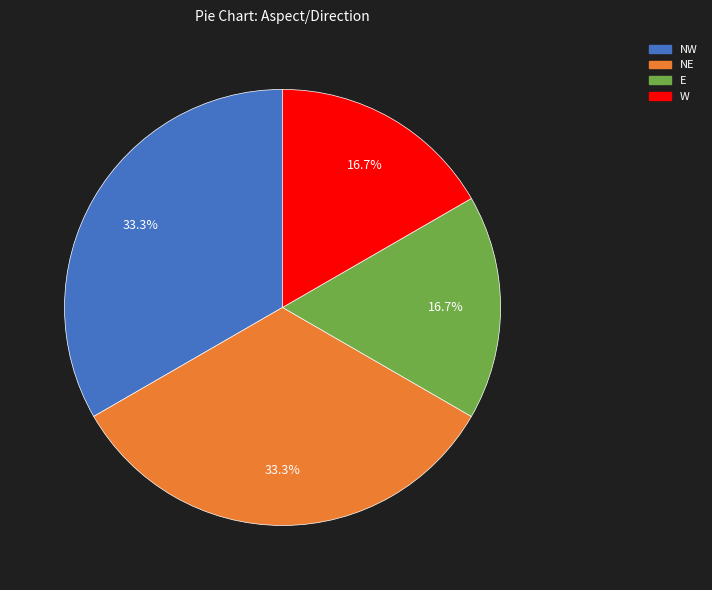

Which has a higher value, NW or E?

NW